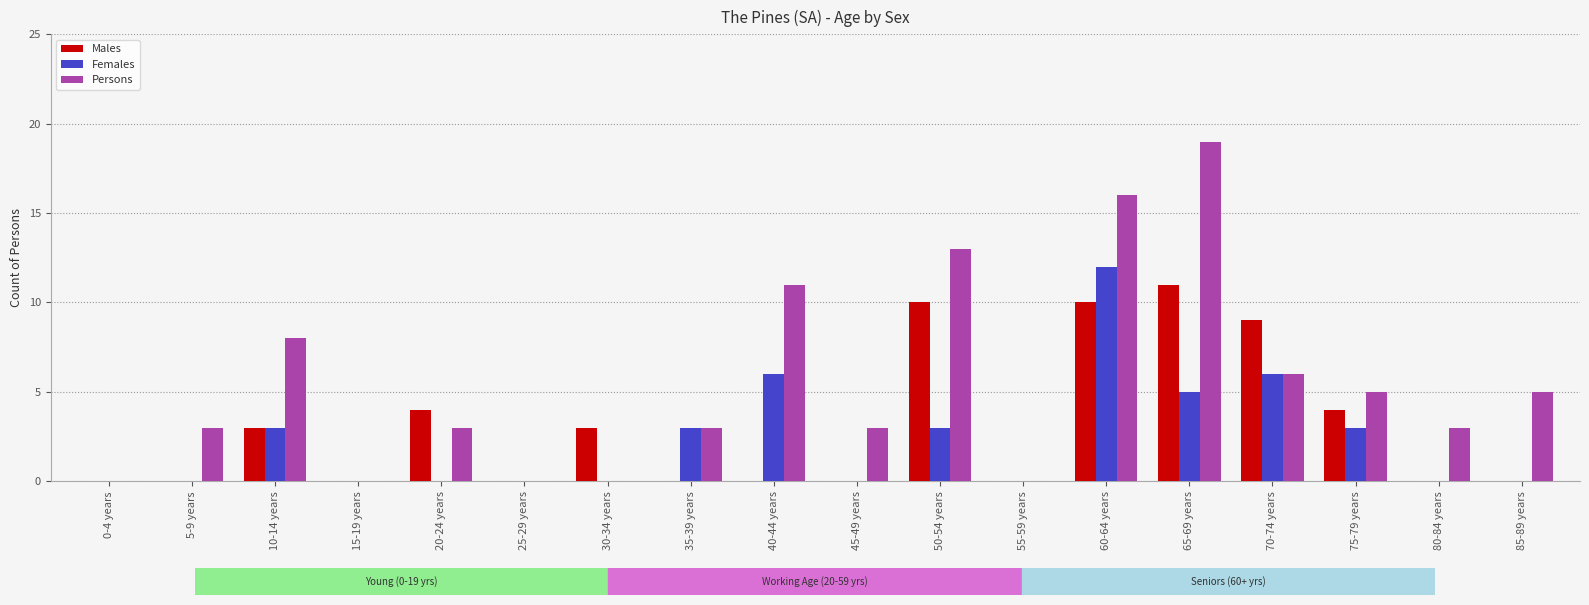

What is the maximum value shown in the chart?

19